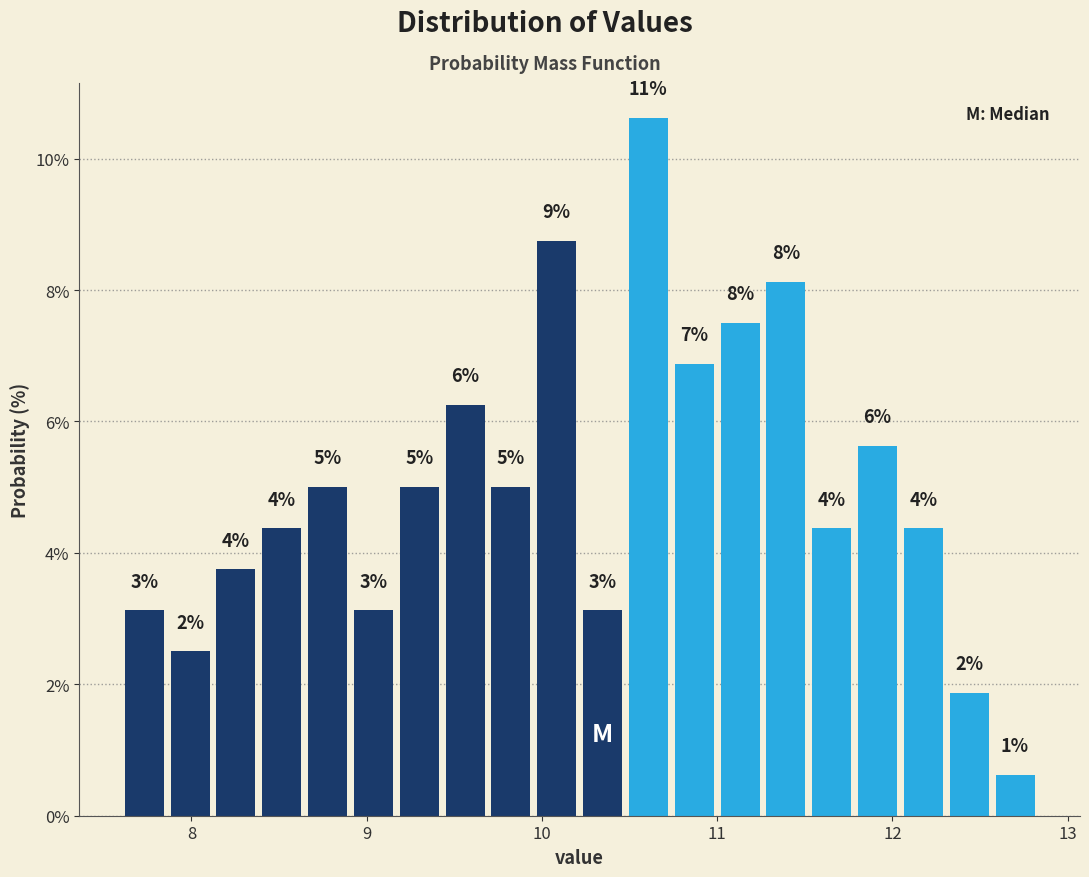

Around what value on the x-axis is the tallest bar? Give the approximate position of its centre, as read against the axis.

10.6